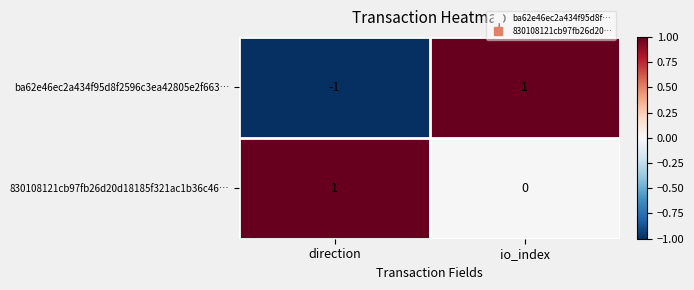

The value of 830108121cb97fb26d20d18185f321ac1b36c46… at io_index is 0. True or false?

True